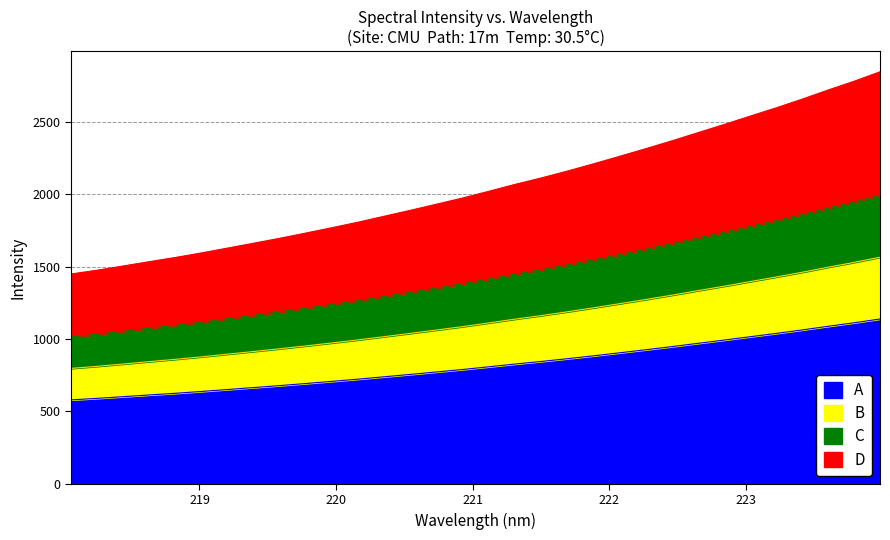

The value at 218.2508 is 819.4. True or false?

False